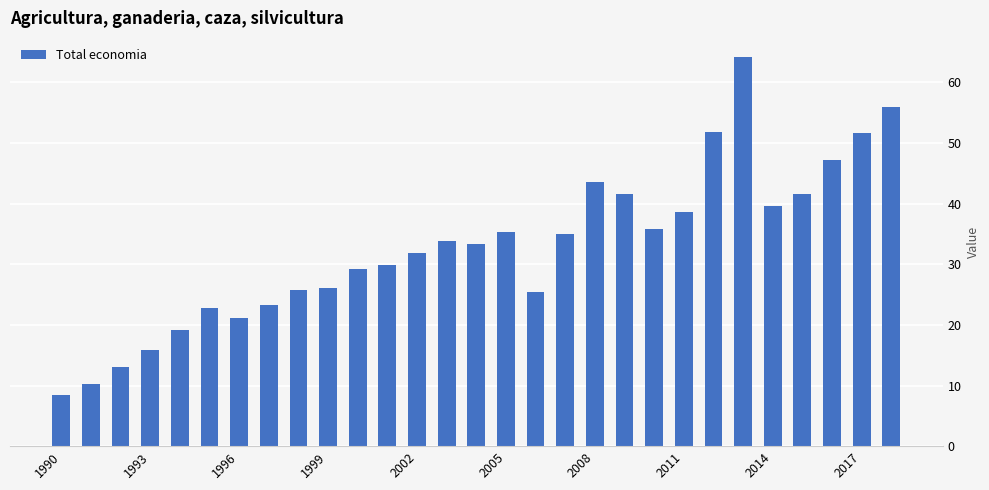

What is the average value?

32.8